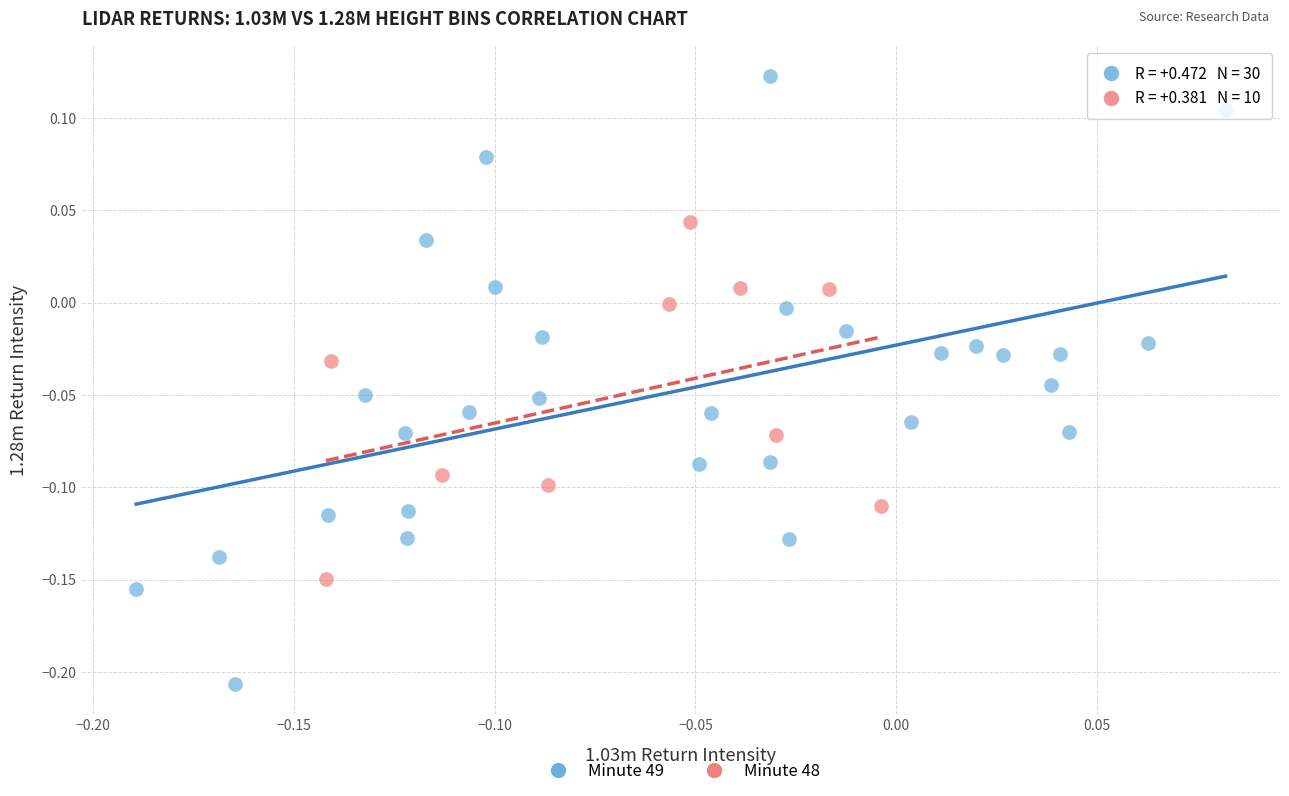

Which series reaches the maximum Y coordinate?

Minute 49